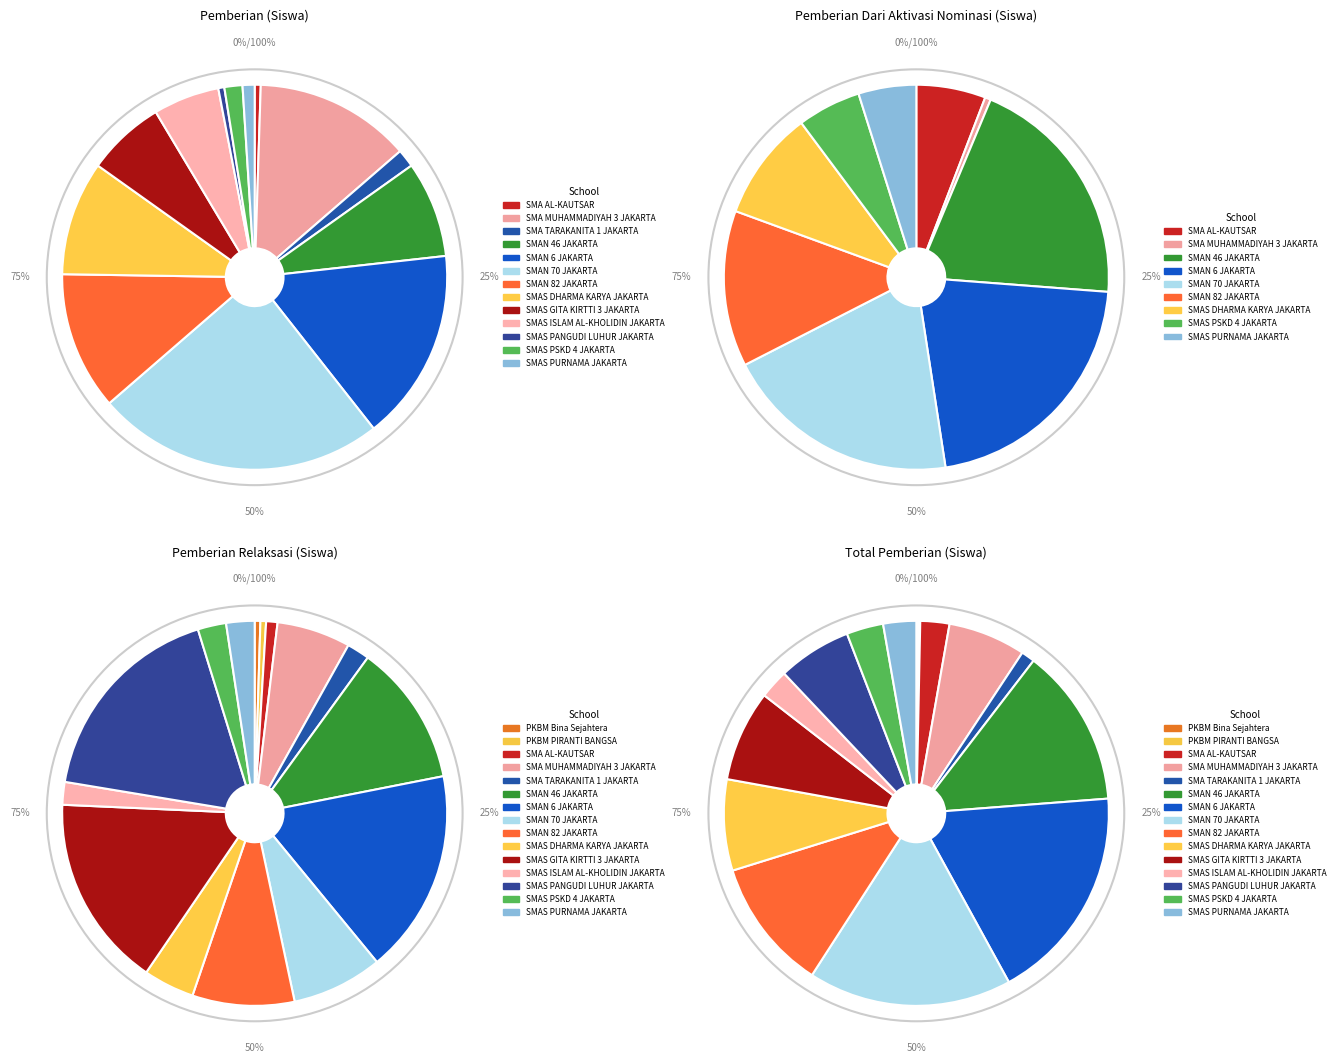

To the nearest percent, what is the difference between the largest and smallest slice percentages?

17%